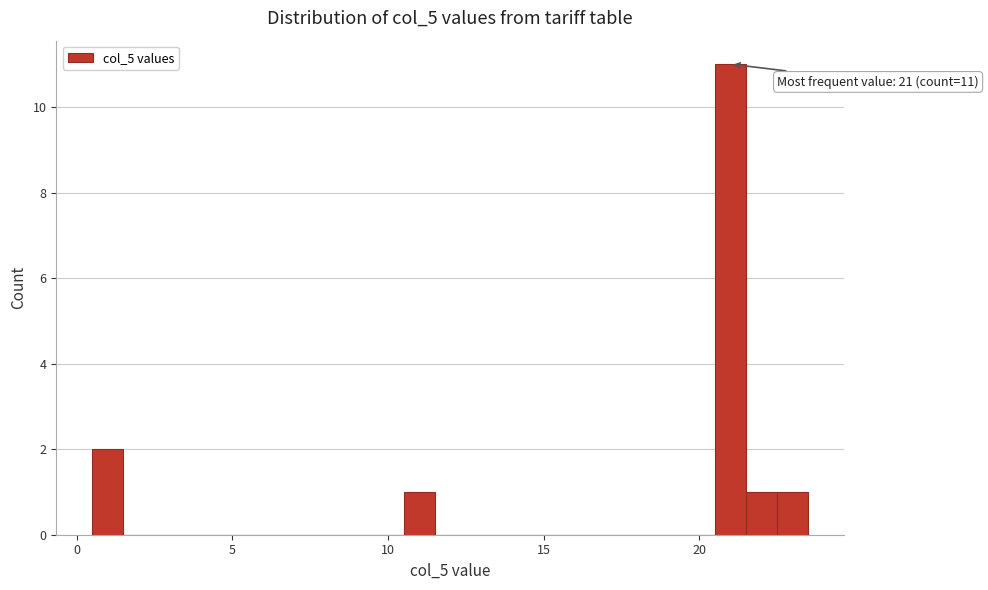

Around what value on the x-axis is the tallest bar? Give the approximate position of its centre, as read against the axis.

21.0